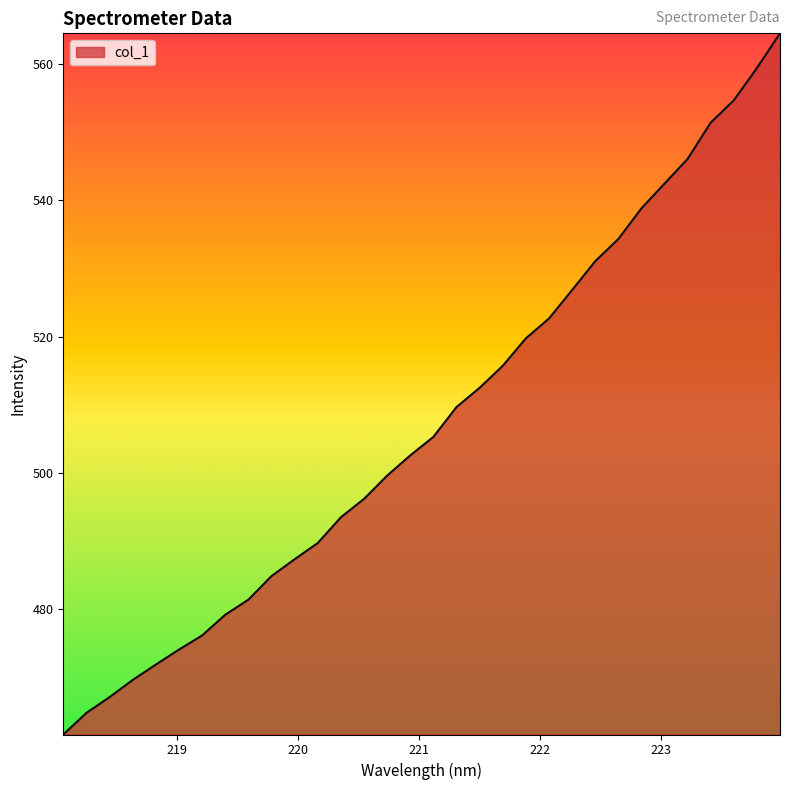

What is the greatest value displayed?

564.5